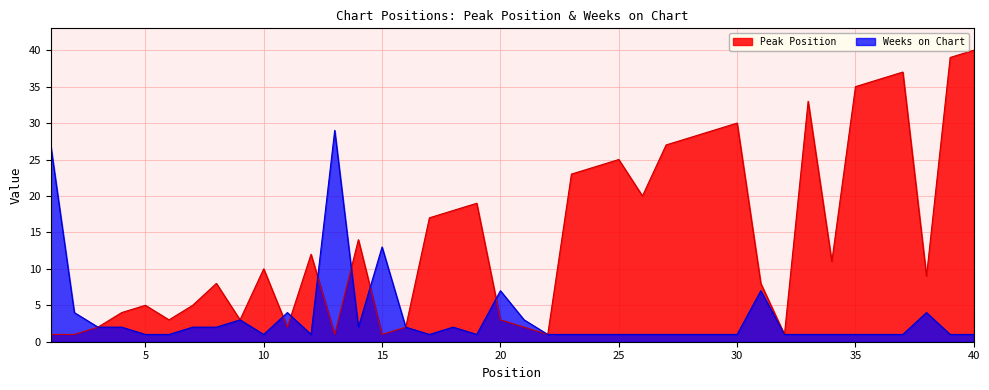

Between 29 and 37, which series saw the biggest shift?

Peak Position